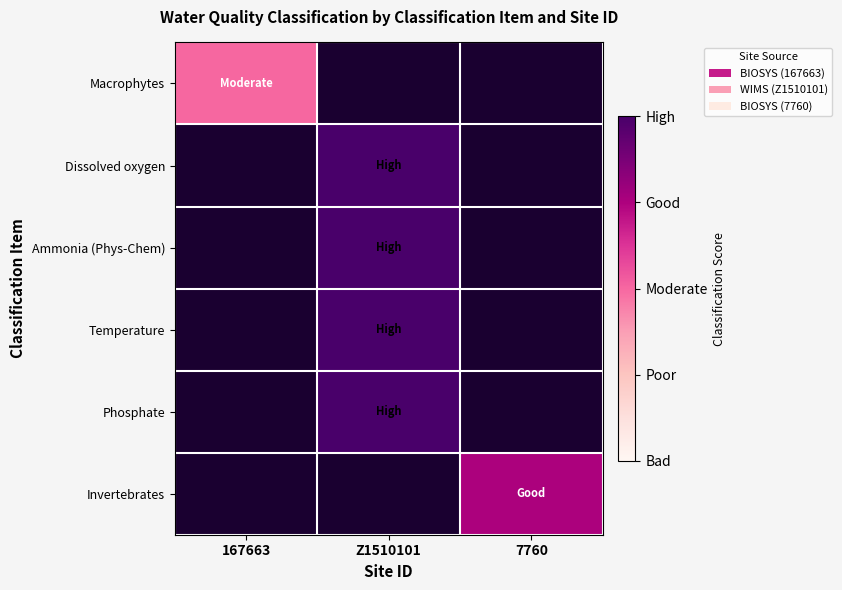

Rank the series at Z1510101 from highest to lowest value.

Macrophytes, Dissolved oxygen, Ammonia (Phys-Chem), Temperature, Phosphate, Invertebrates